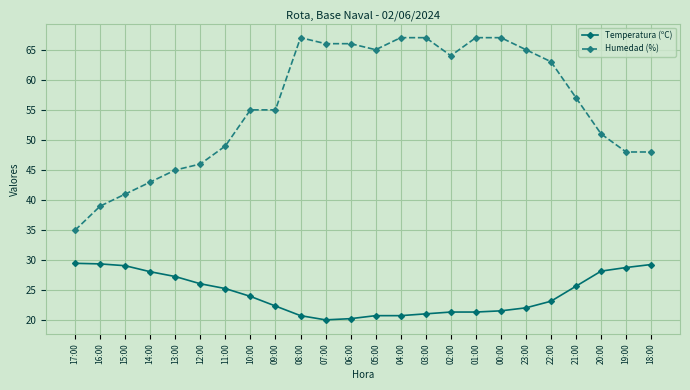

The Temperatura (ºC) series shows 28.2 at 07:00. True or false?

False